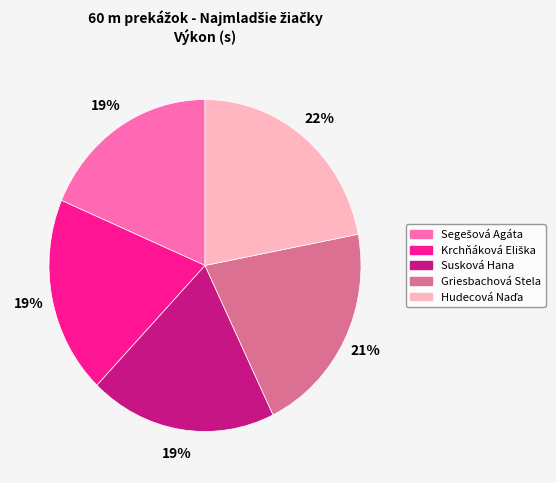

Is there any slice that represents more than half of the pie?

No